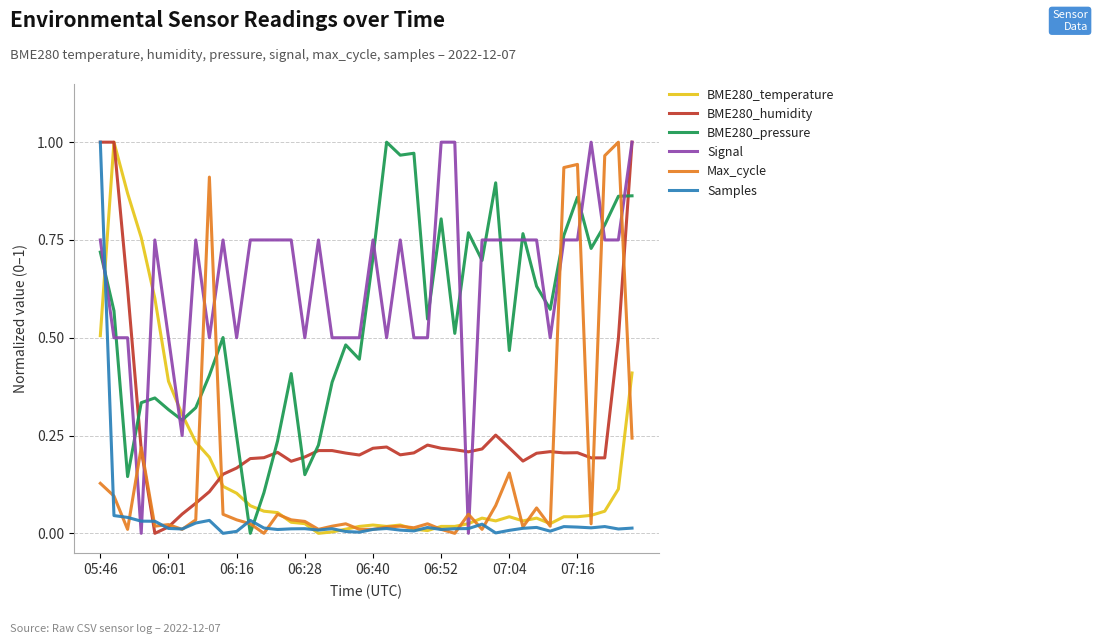

After their last crossing, which series has the higher values: Max_cycle or BME280_pressure?

BME280_pressure